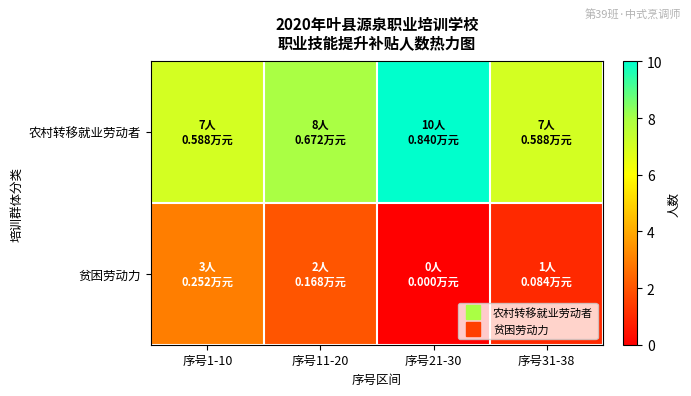

At how many categories does at least one series exceed 0?

4